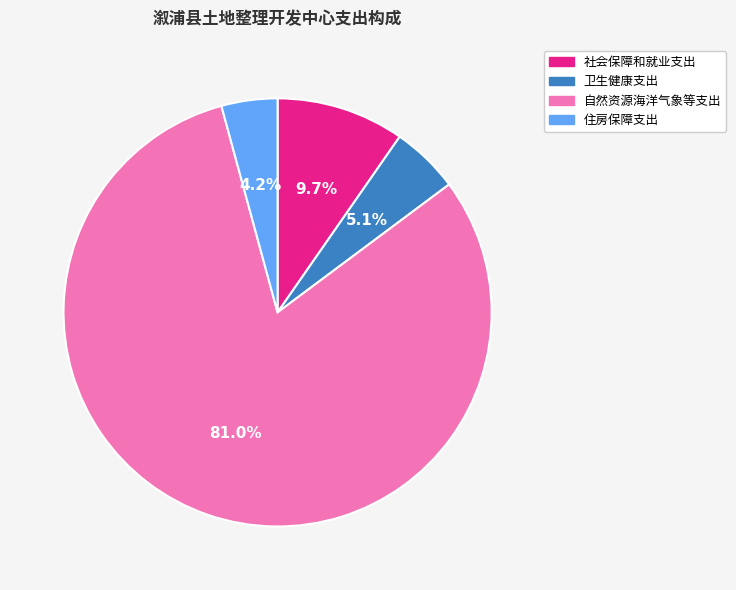

Which slice is the smallest?

住房保障支出